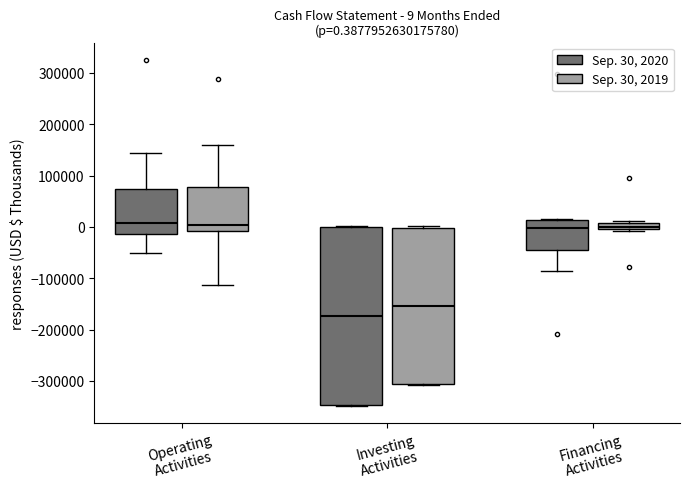

Which box's median line is the lowest?

Investing Activities (Sep. 30, 2020)